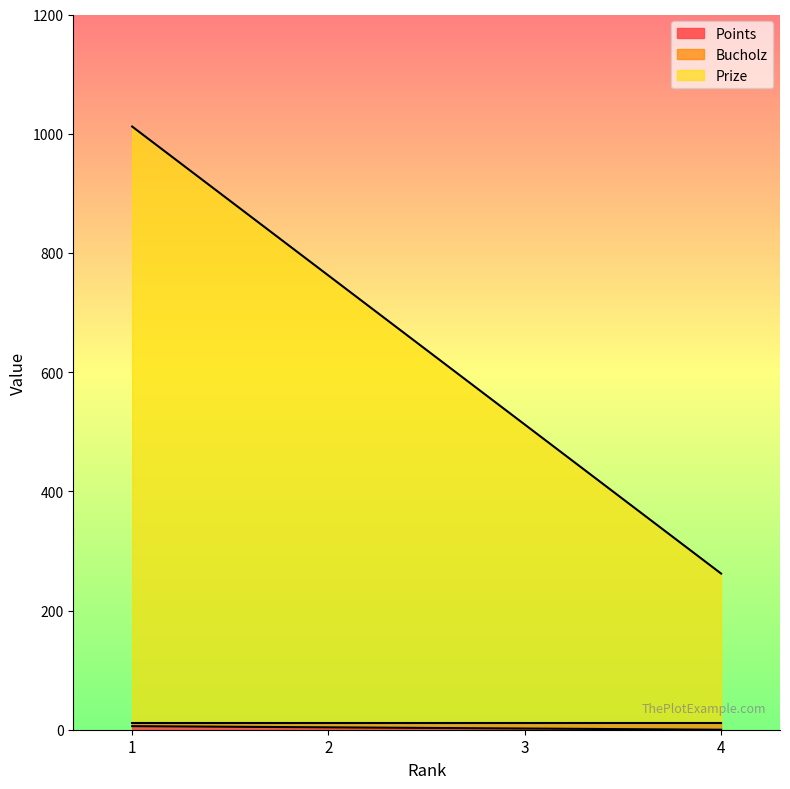

Where does the Bucholz series first go above 762?

1